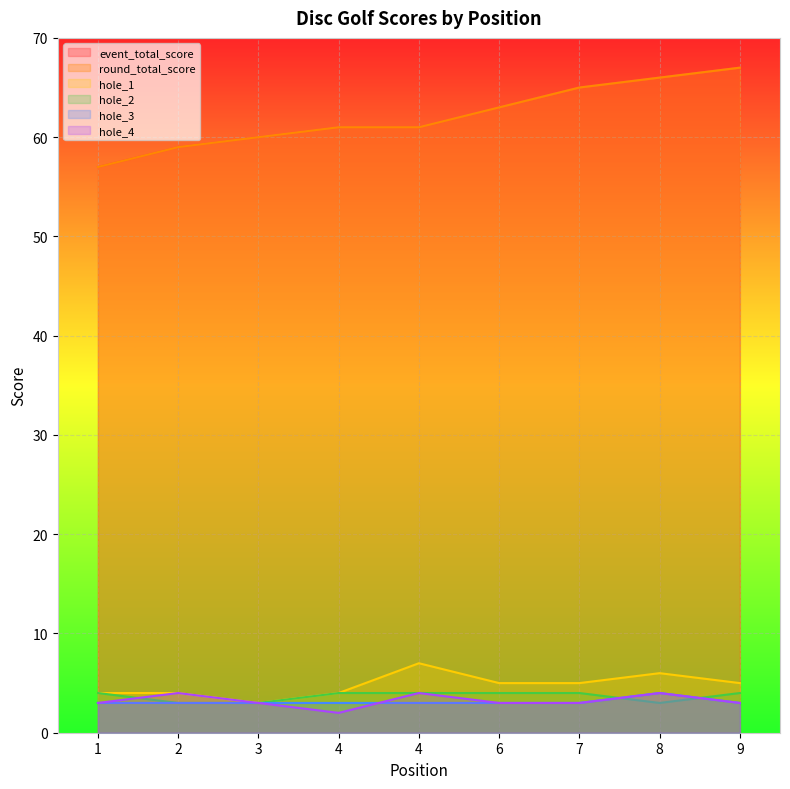

Reading left to right, extract all data points from this chart.

event_total_score: 1=57	2=59	3=60	4=61	4=61	6=63	7=65	8=66	9=67
round_total_score: 1=57	2=59	3=60	4=61	4=61	6=63	7=65	8=66	9=67
hole_1: 1=4	2=4	3=3	4=4	4=7	6=5	7=5	8=6	9=5
hole_2: 1=4	2=3	3=3	4=4	4=4	6=4	7=4	8=3	9=4
hole_3: 1=3	2=3	3=3	4=3	4=3	6=3	7=3	8=4	9=3
hole_4: 1=3	2=4	3=3	4=2	4=4	6=3	7=3	8=4	9=3